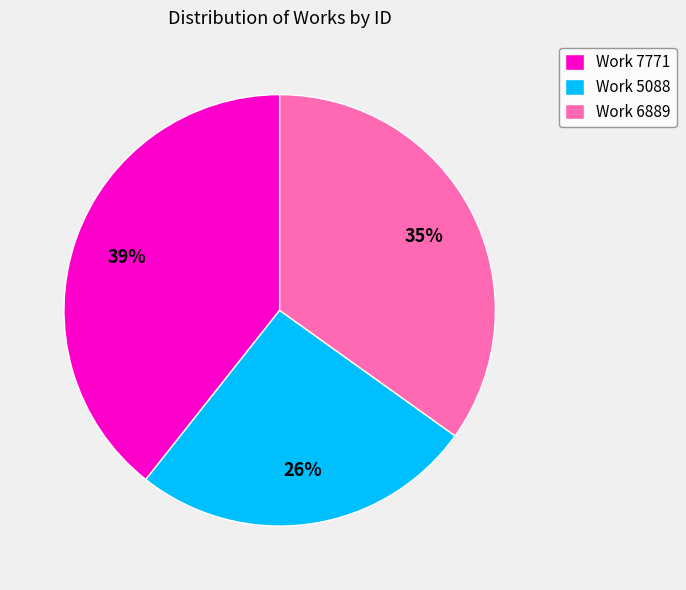

To the nearest percent, what percentage of the pie is Work 5088?

26%